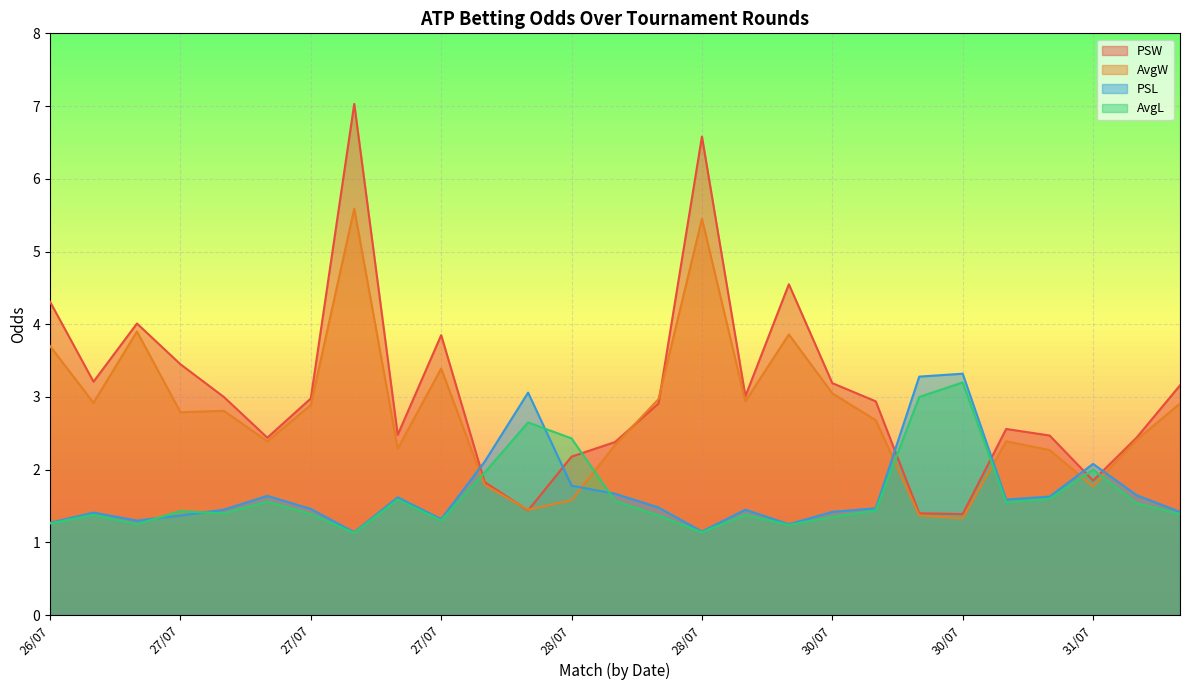

Which series has the largest total across all categories?

PSW